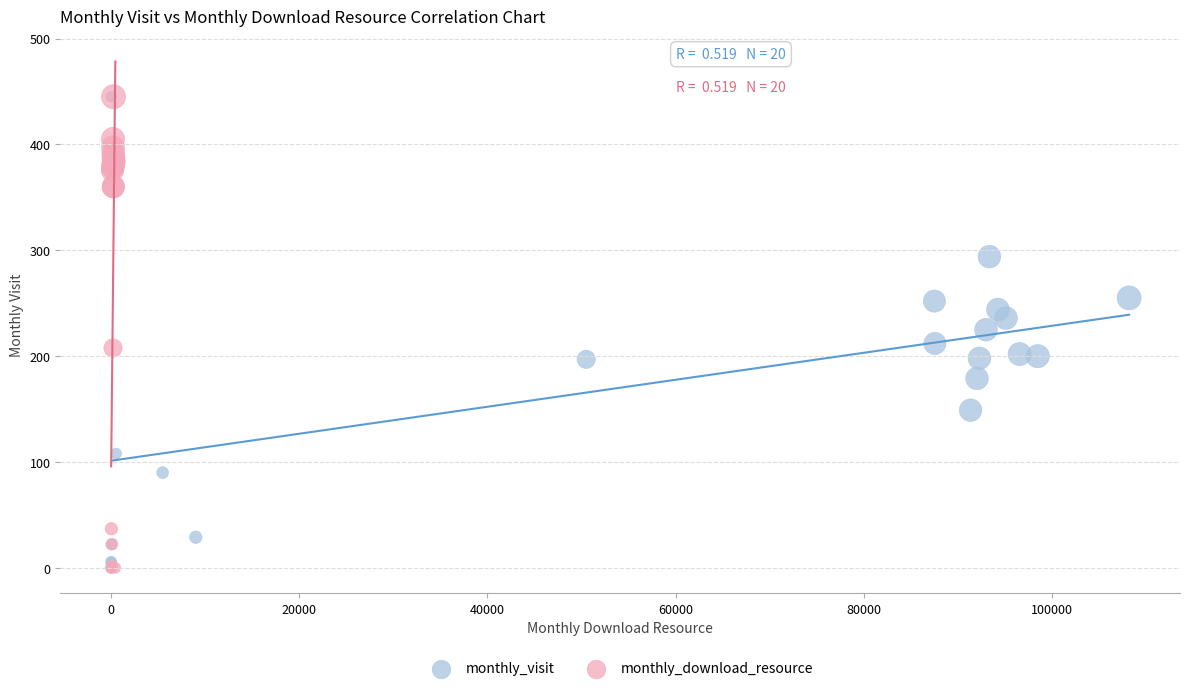

Which series contains the lowest Y value?

monthly_download_resource